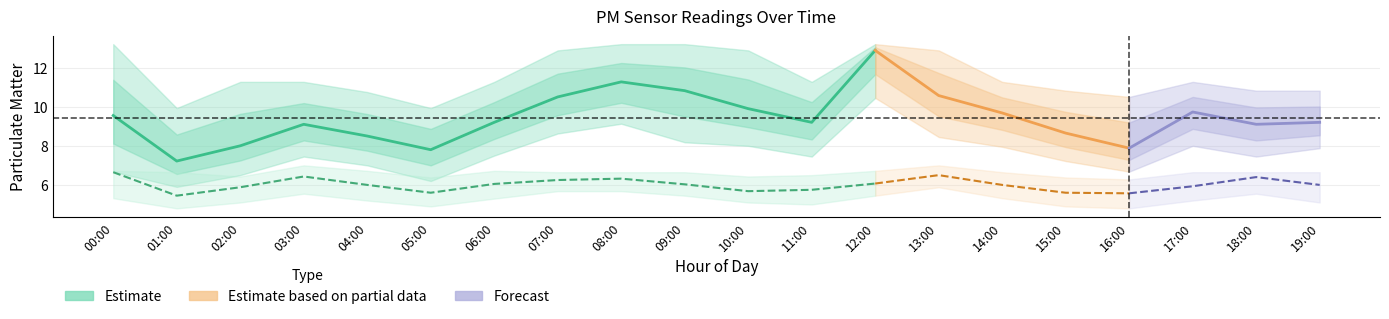

True or false: P2_hi and P2_lo intersect in this chart.

False